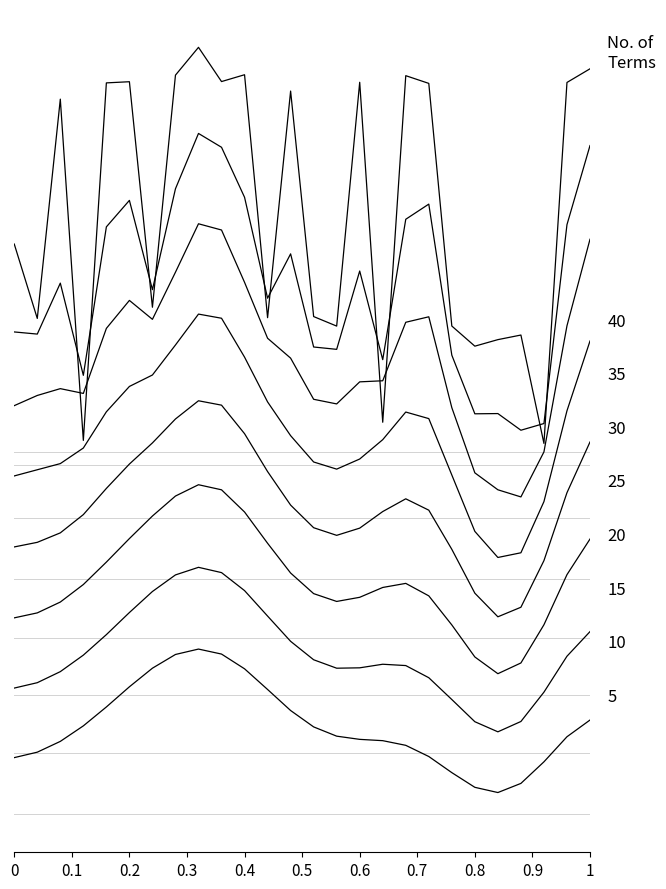

Does the chart have visible grid lines?

No